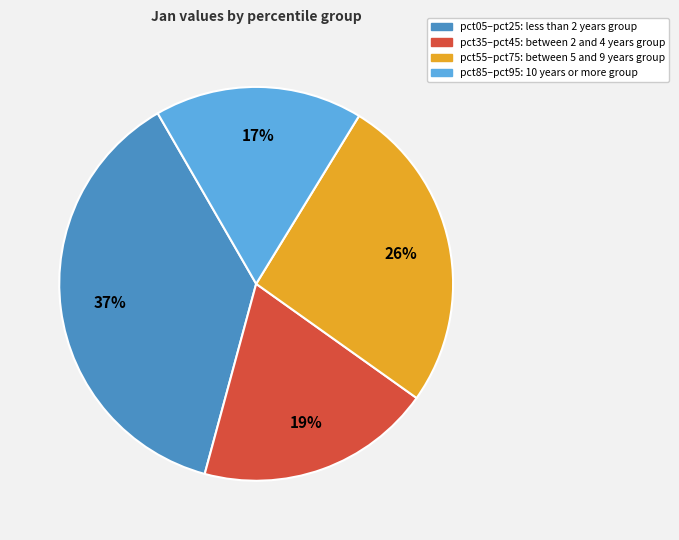

To the nearest percent, what is the average slice percentage?

25%